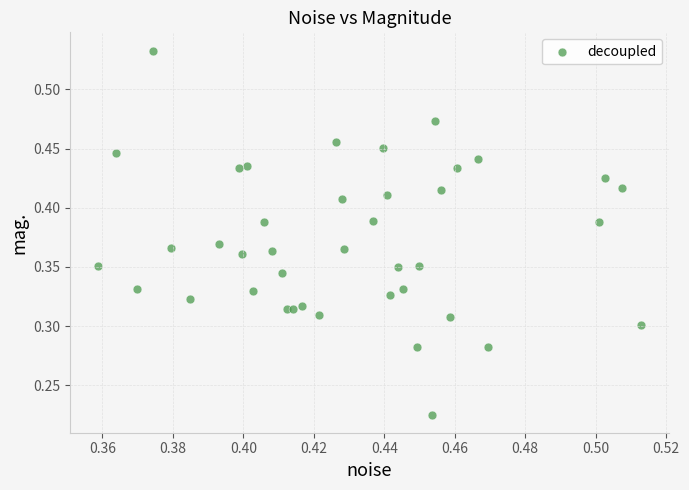

Count the number of points in this scatter plot.

40